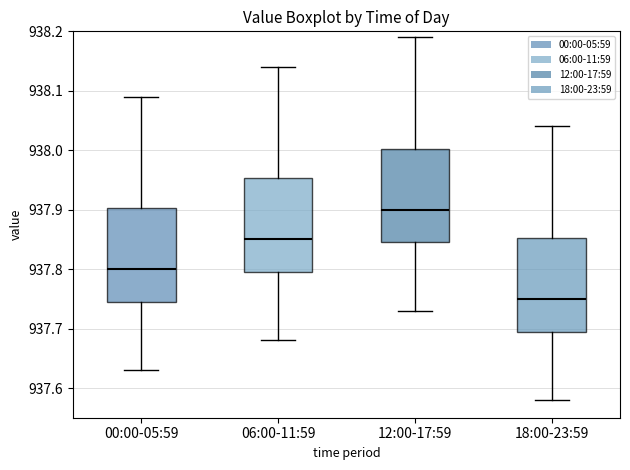

Which box's median line is the highest?

12:00-17:59